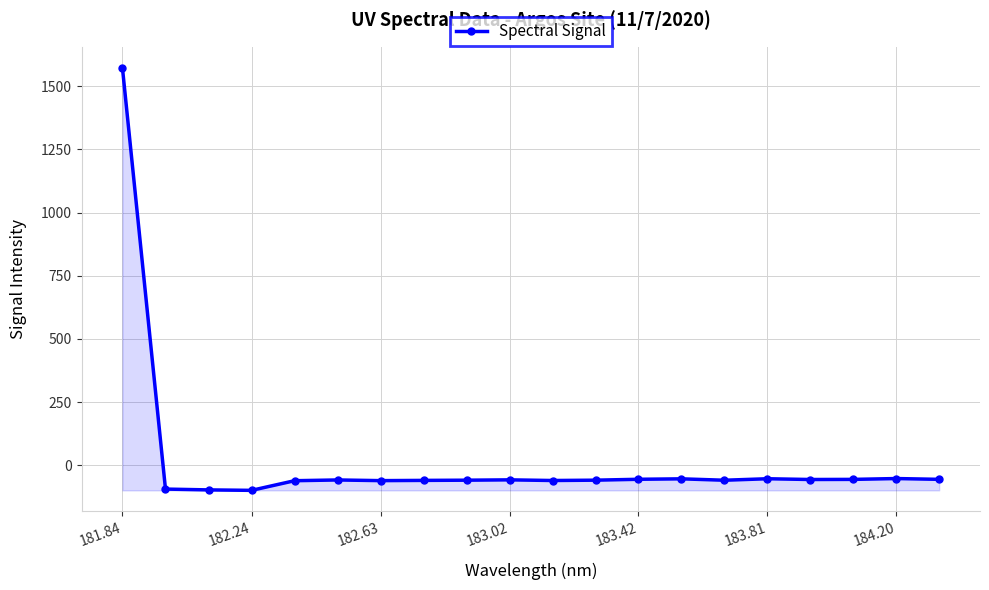

What is the difference between the second highest and minimum values?

46.7